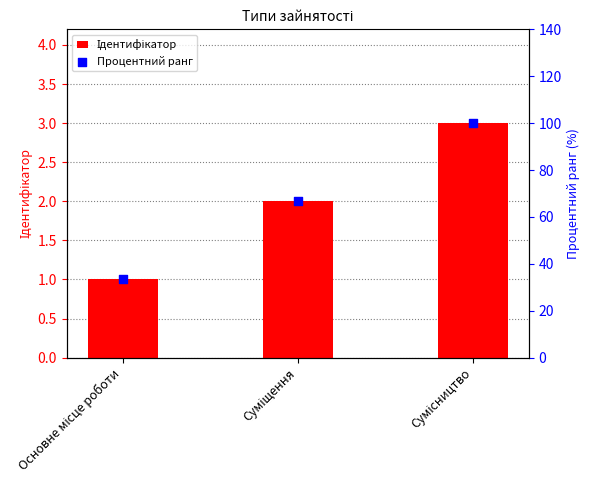

Which series has the largest total across all categories?

Процентний ранг